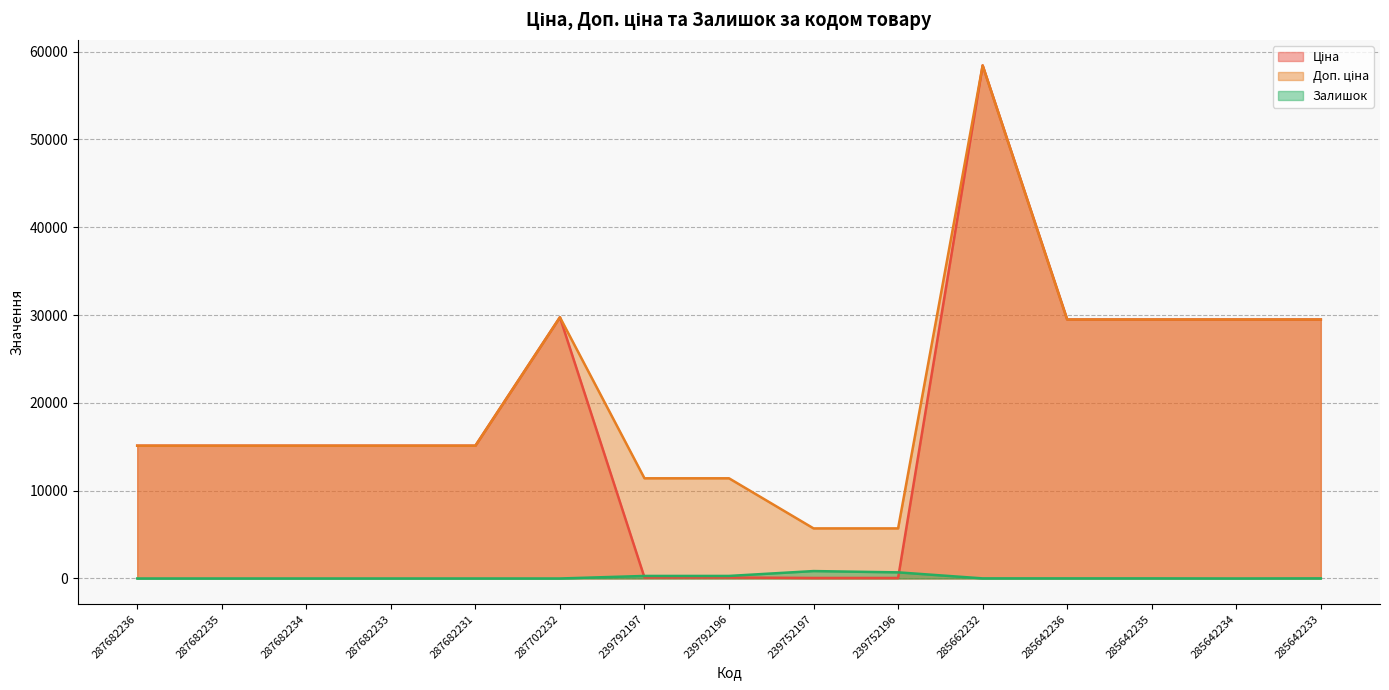

Between 287682234 and 239752197, which is larger?

287682234